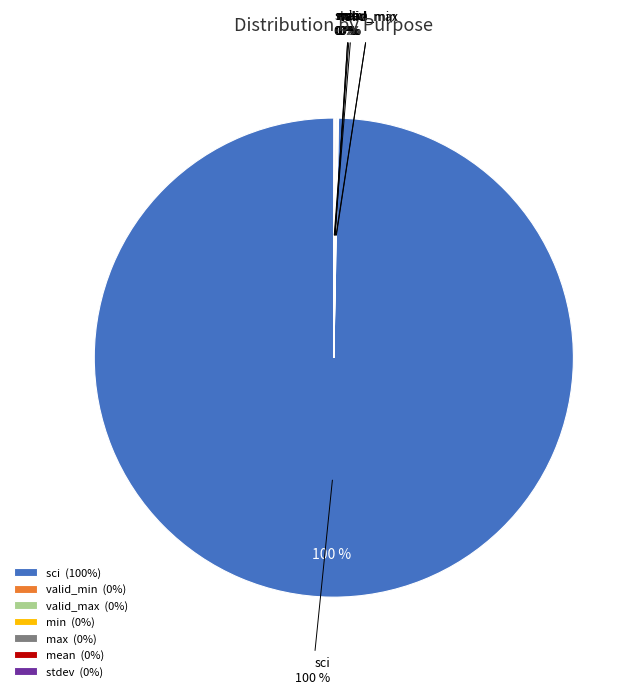

Rank the categories by value from highest to lowest.

sci, valid_min, valid_max, min, max, mean, stdev